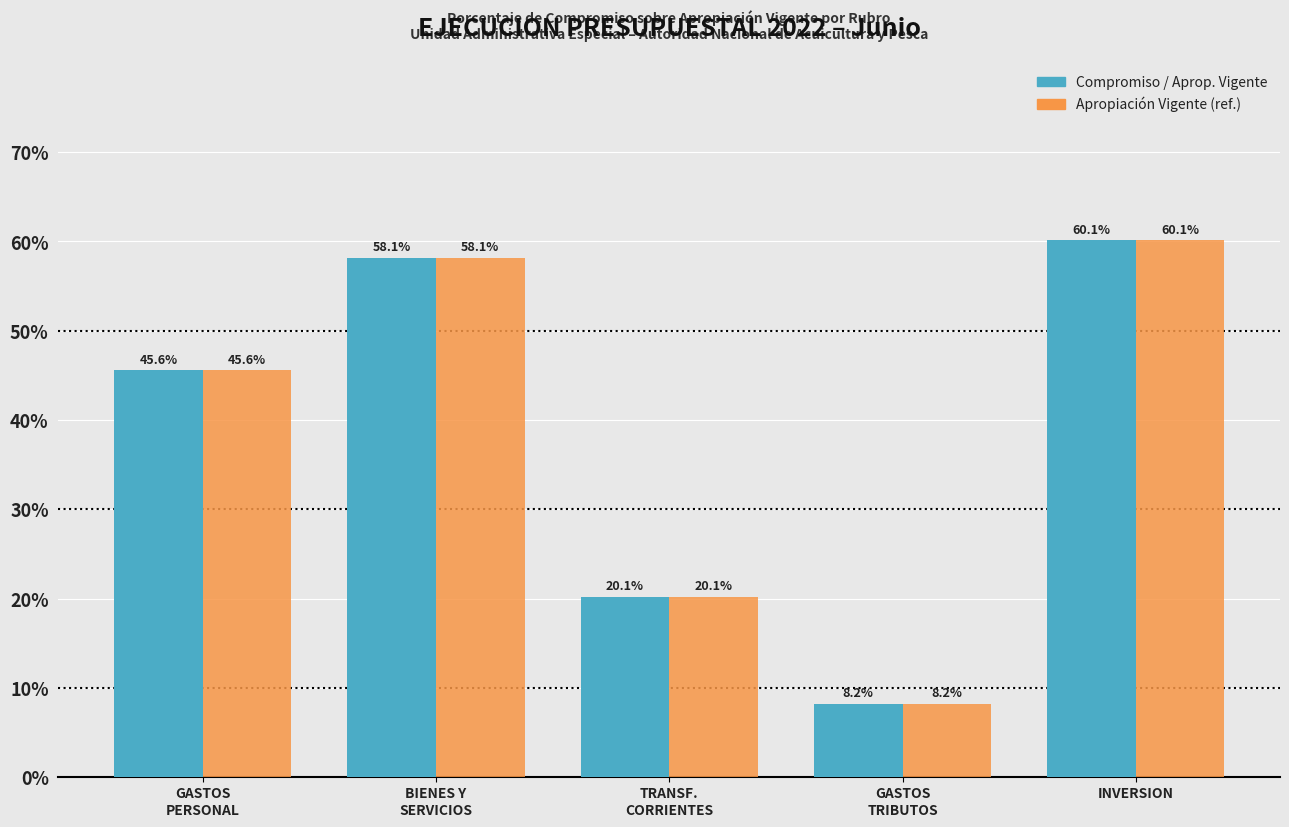

At which category is the sum across all series the highest?

INVERSION